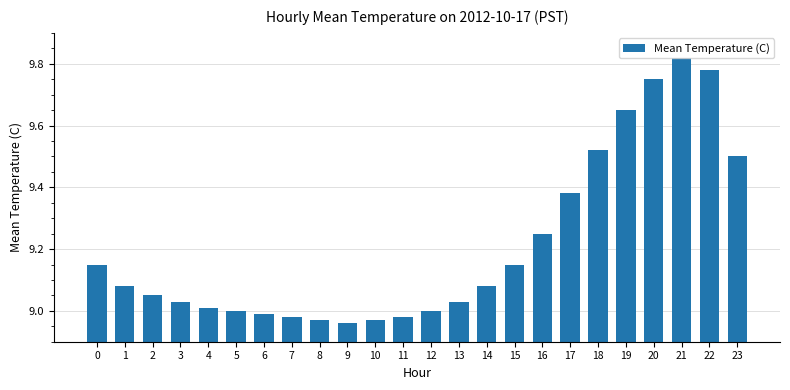

The value at 13 is 9.0. True or false?

True